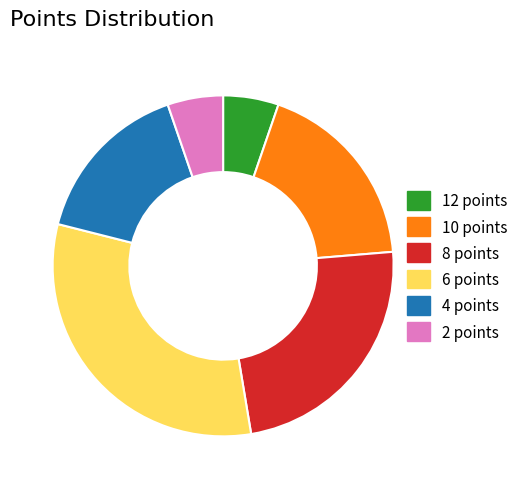

Approximately how many times larger is the value at 6 points compared to 10 points?

1.7